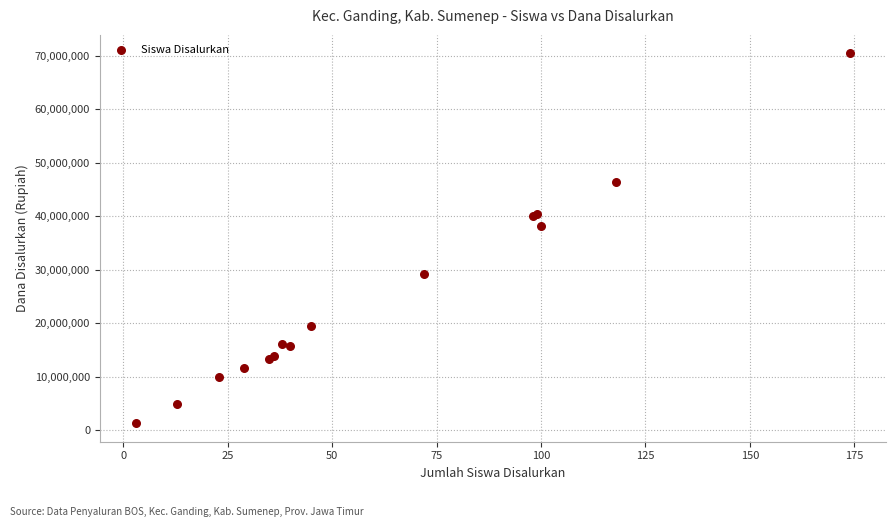

What Y value in the scatter plot is closest to 35887500?

38250000